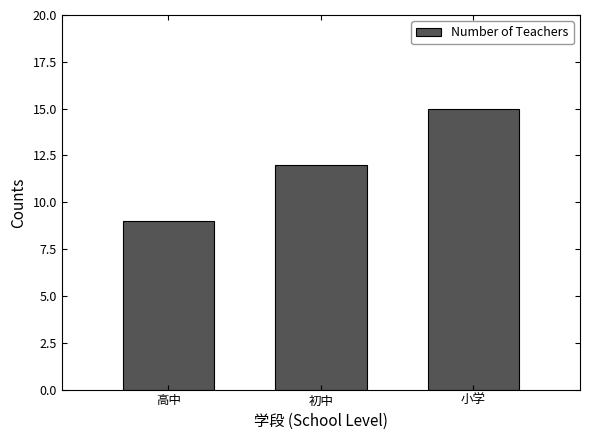

Reading left to right, what are all the values shown in this chart?

9	12	15